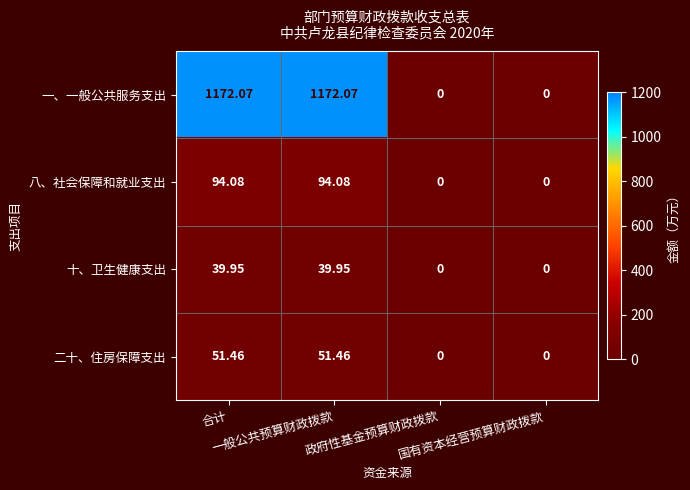

List the series in order of their peak value, highest first.

一、一般公共服务支出, 八、社会保障和就业支出, 二十、住房保障支出, 十、卫生健康支出